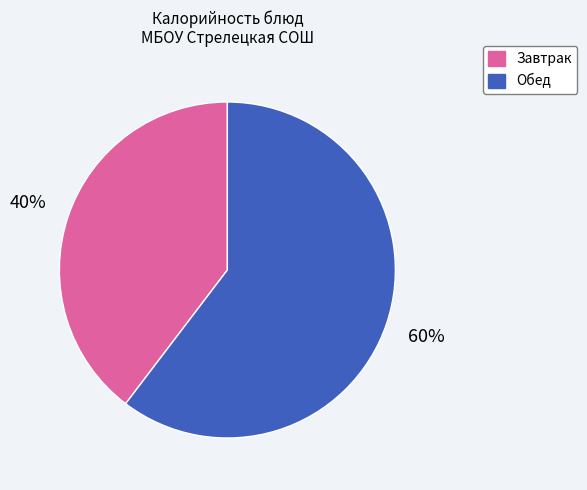

How many slices are in this pie chart?

2